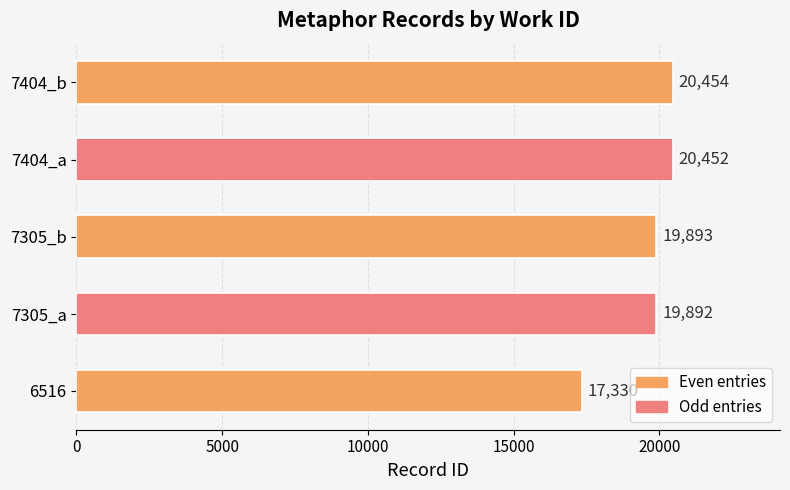

What is the smallest value displayed?

17330